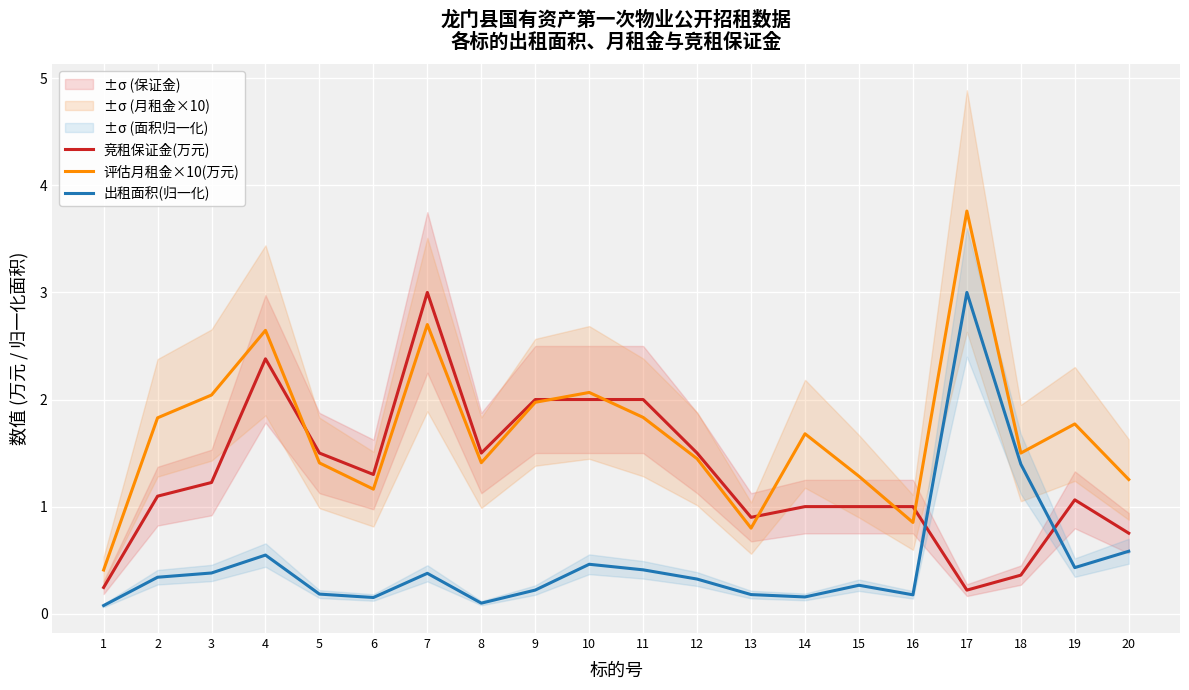

What is the greatest value displayed?

3.8